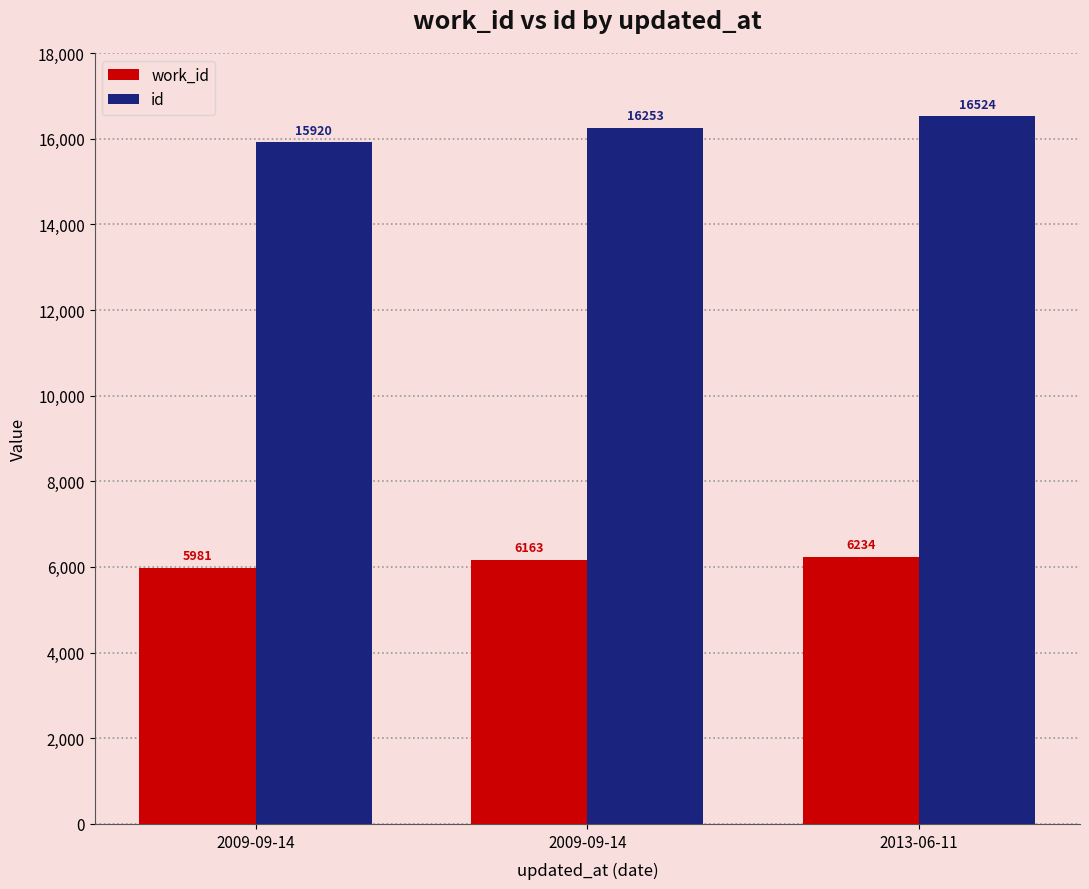

What are all the series names shown in the legend?

work_id, id